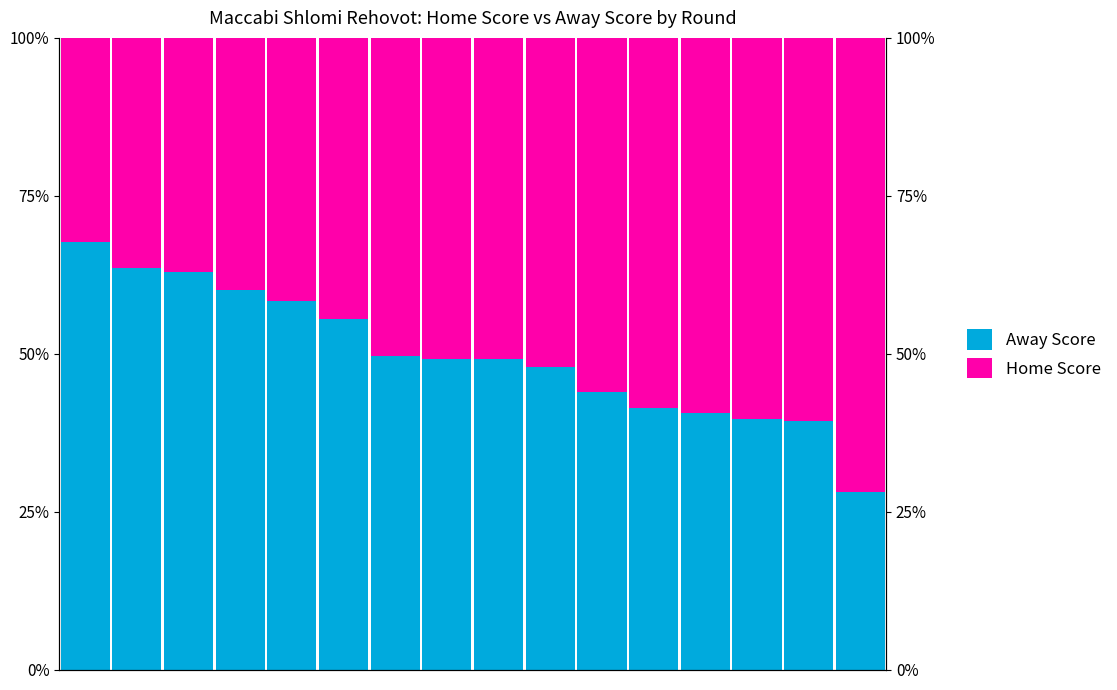

What is the difference between the second highest and second lowest values in the Away Score series?

0.2